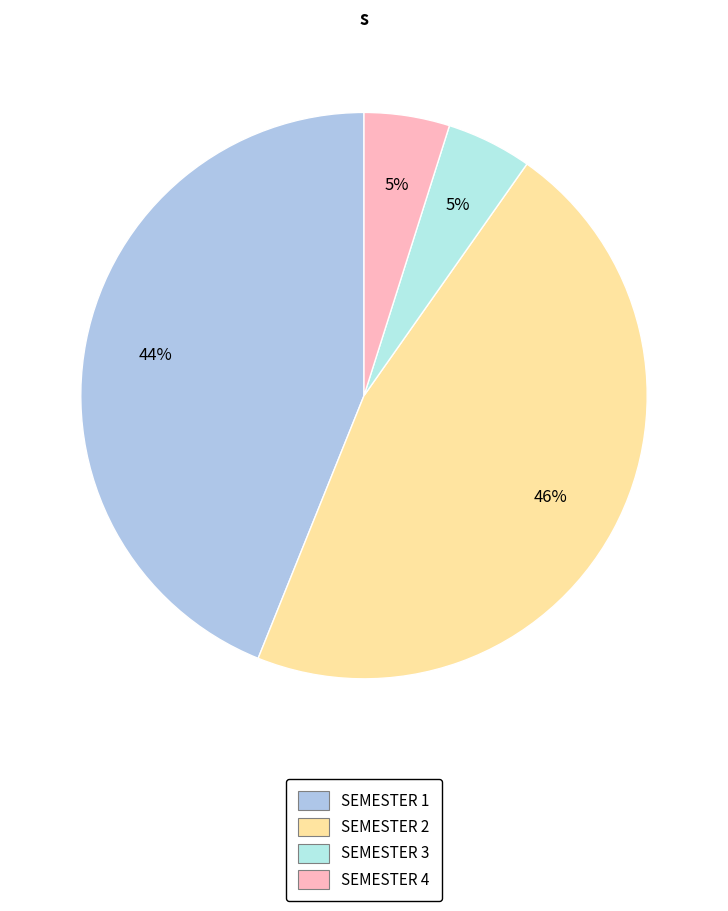

How many segments does this pie chart have?

4